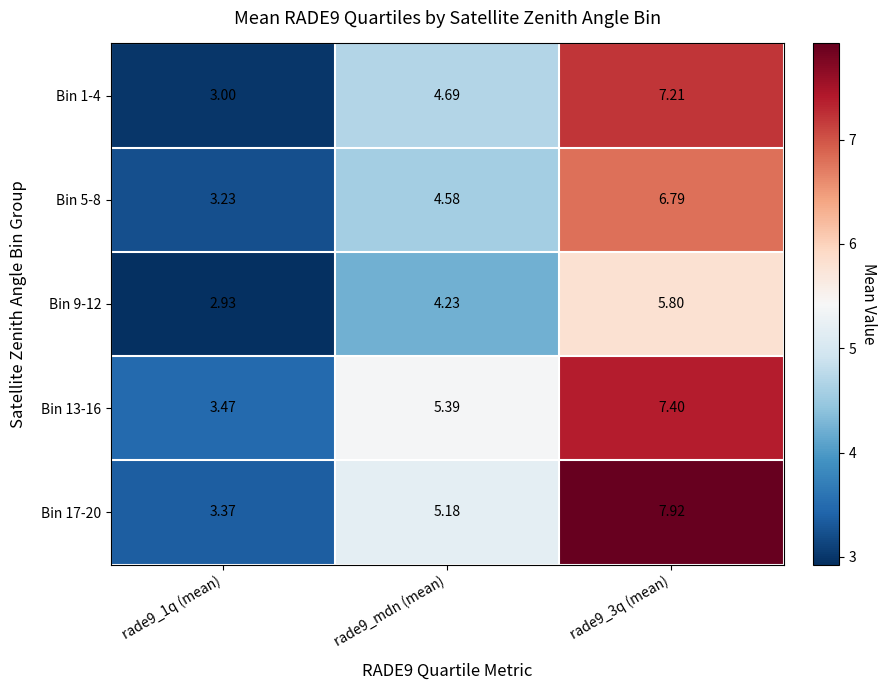

Rank the series by their maximum value, from highest to lowest.

Bin 17-20, Bin 13-16, Bin 1-4, Bin 5-8, Bin 9-12